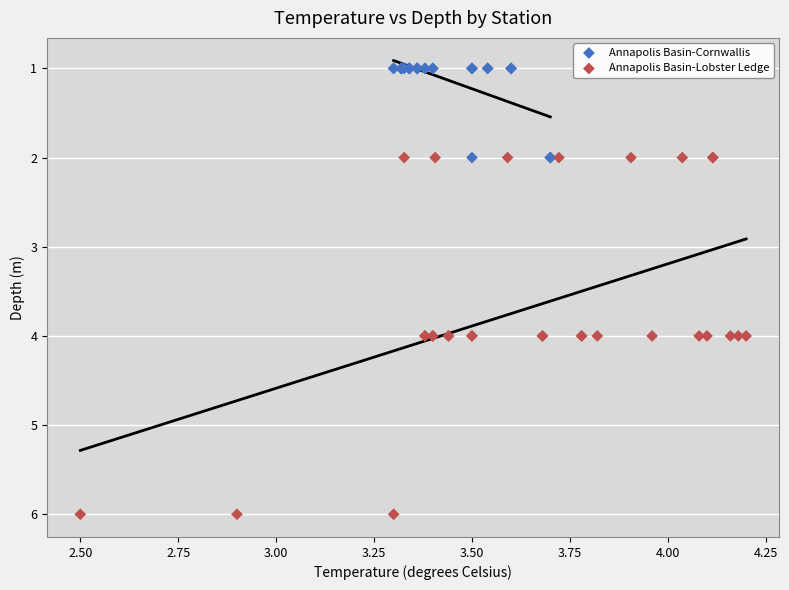

Which series contains the highest Y value?

Annapolis Basin-Lobster Ledge